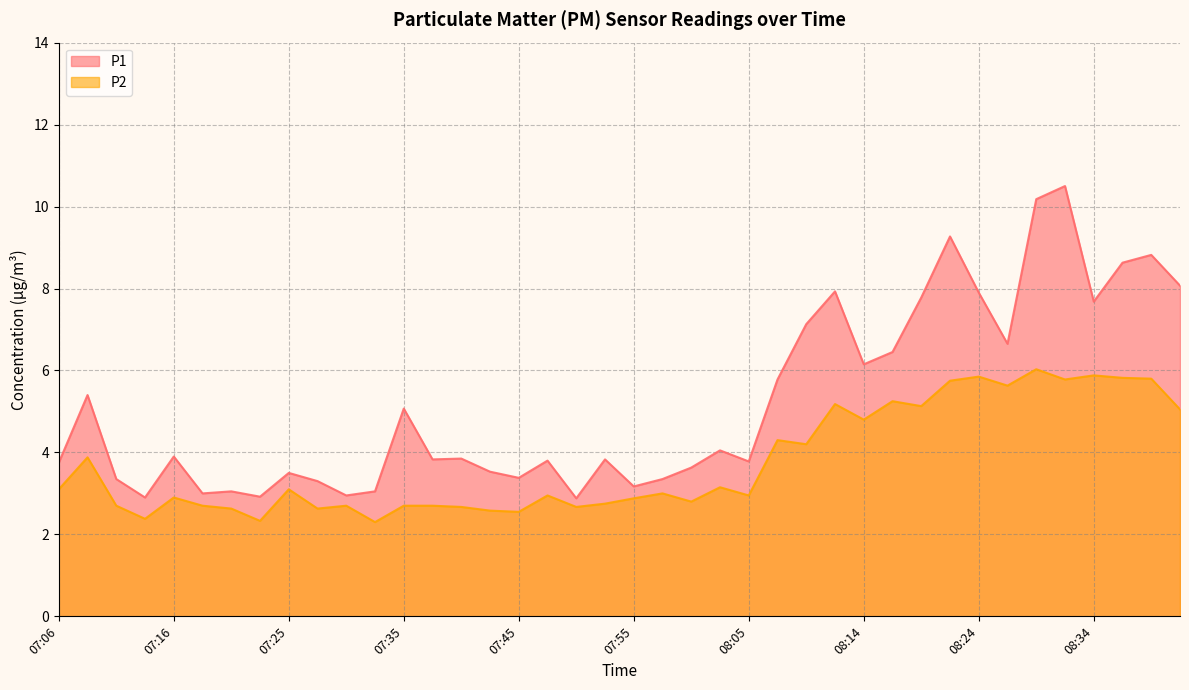

Which label corresponds to the smallest value in the chart?

07:33